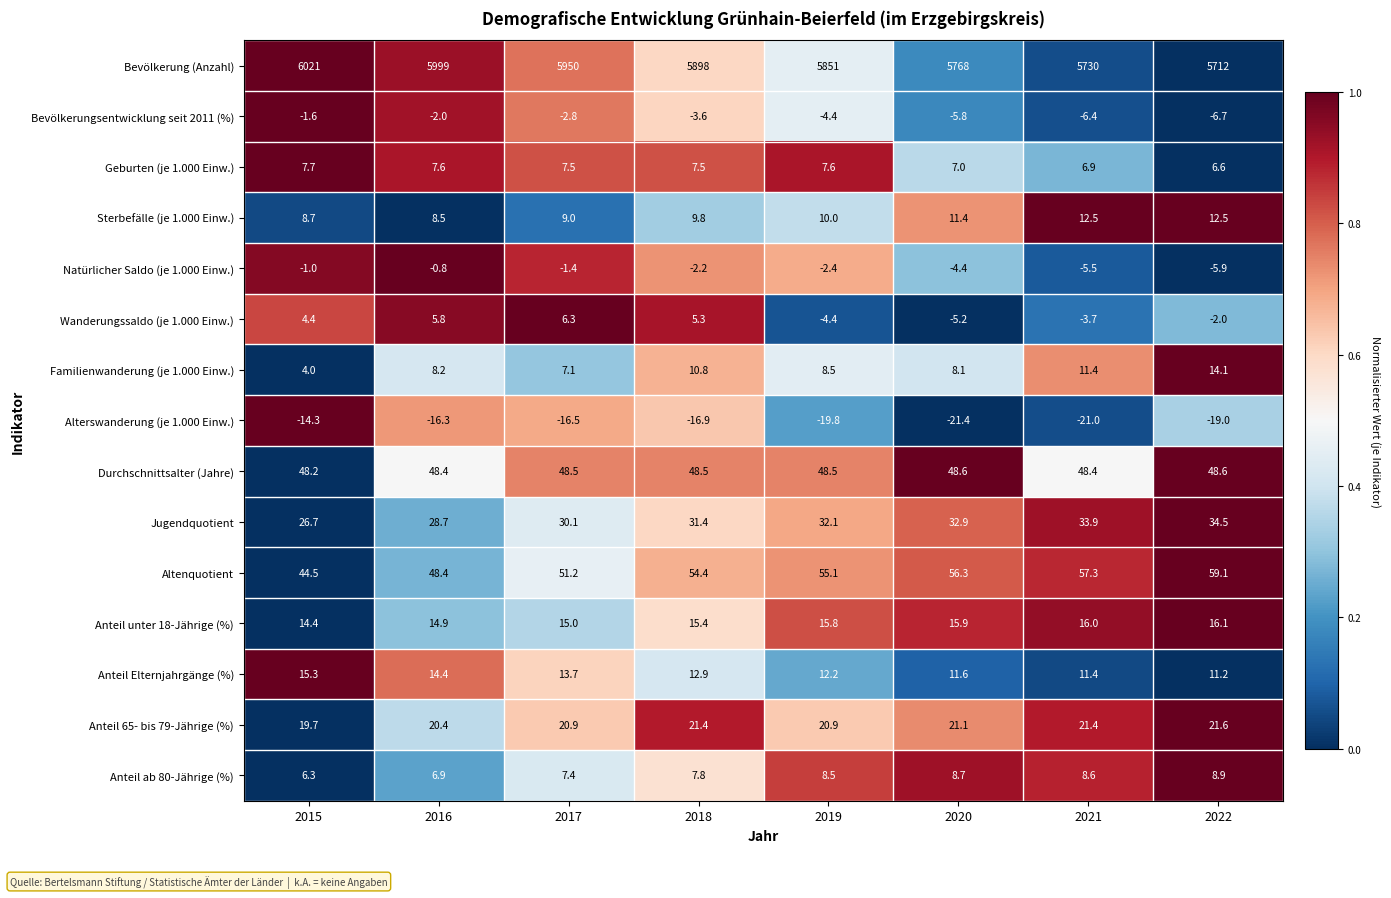

Which label corresponds to the smallest value in the chart?

2020